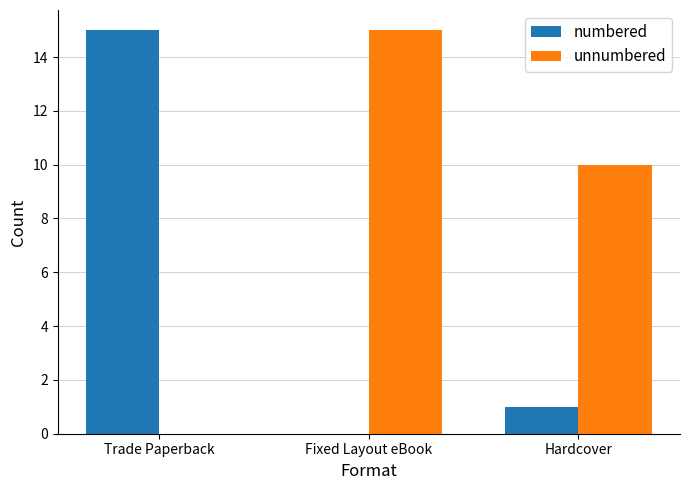

Reading left to right, extract all data points from this chart.

numbered: Trade Paperback=15	Fixed Layout eBook=0	Hardcover=1
unnumbered: Trade Paperback=0	Fixed Layout eBook=15	Hardcover=10